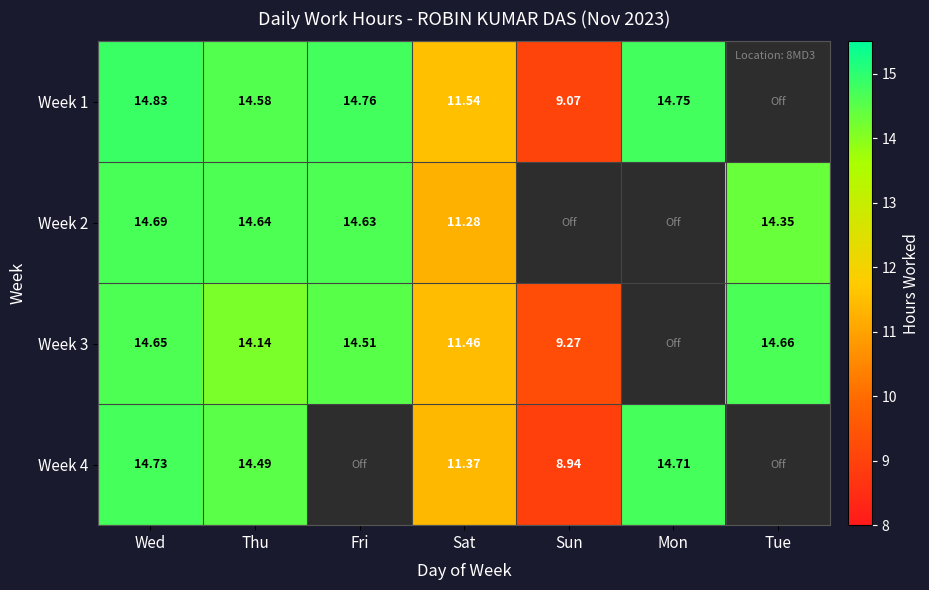

Is the value of Week 1 at Thu greater than the value of Week 3 at Sun?

Yes